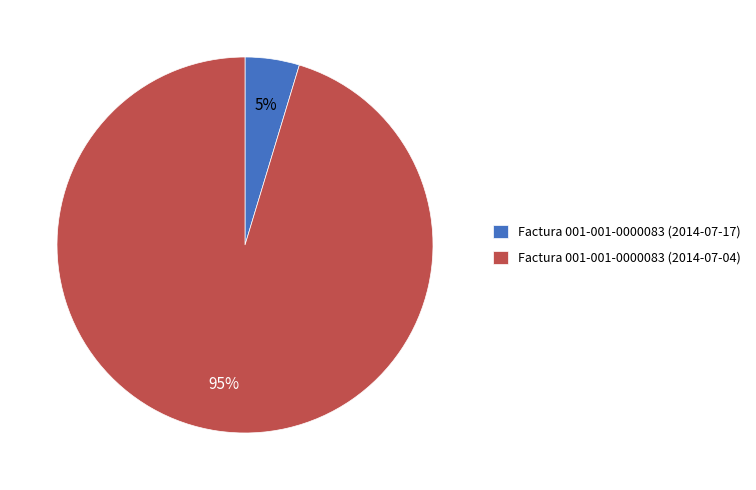

To the nearest percent, what is the combined percentage of Factura 001-001-0000083 (2014-07-17) and Factura 001-001-0000083 (2014-07-04)?

100%